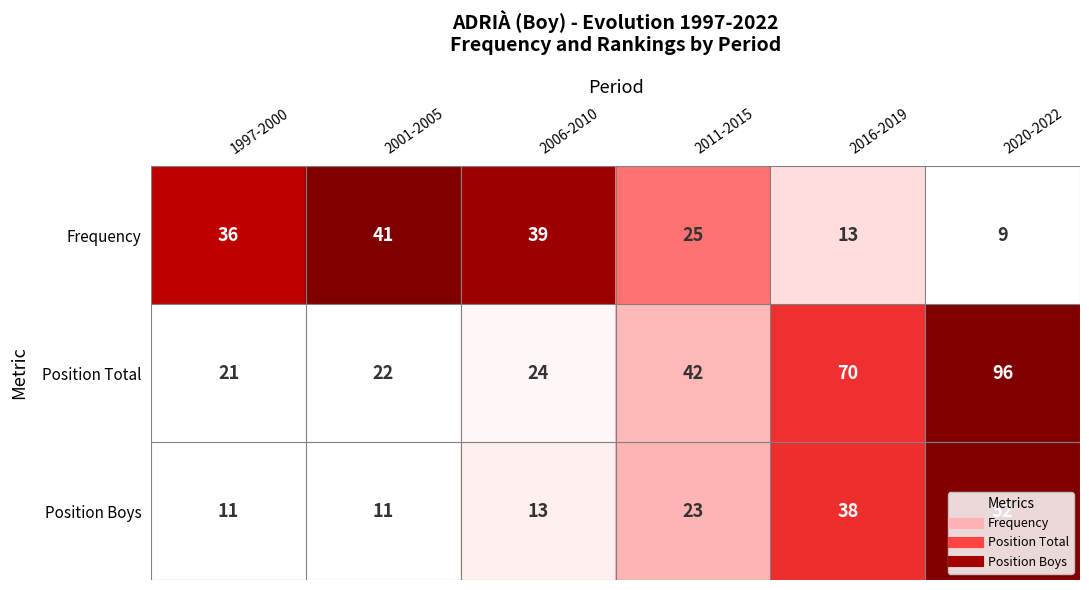

The value of Position Total at 2011-2015 is 42. True or false?

True